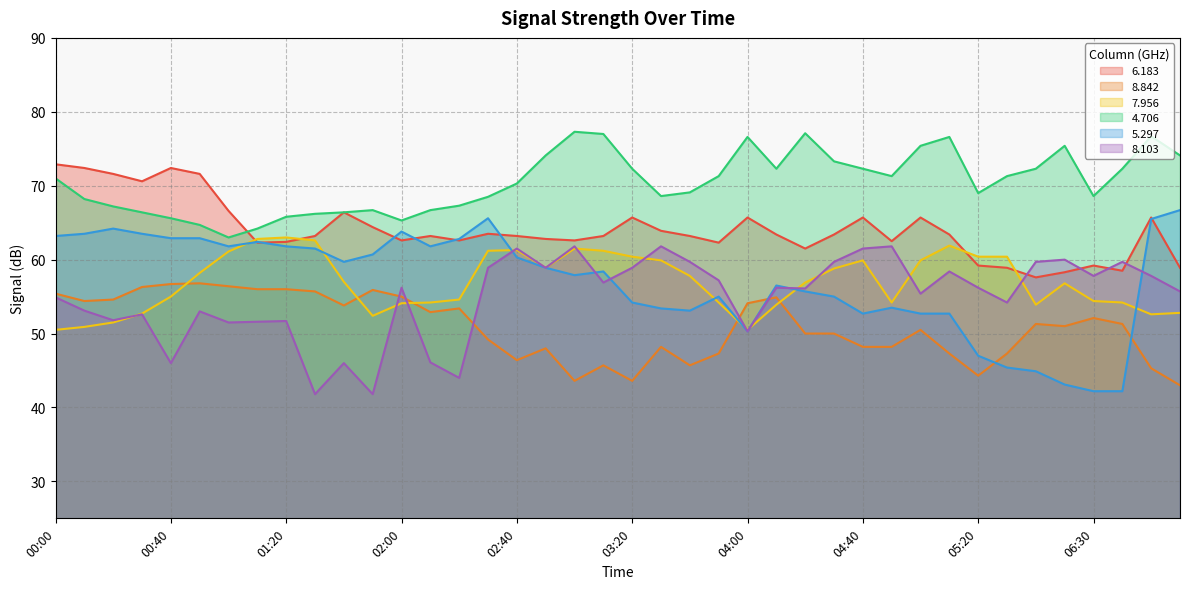

List the series in order of their peak value, lowest first.

8.842, 8.103, 7.956, 5.297, 6.183, 4.706